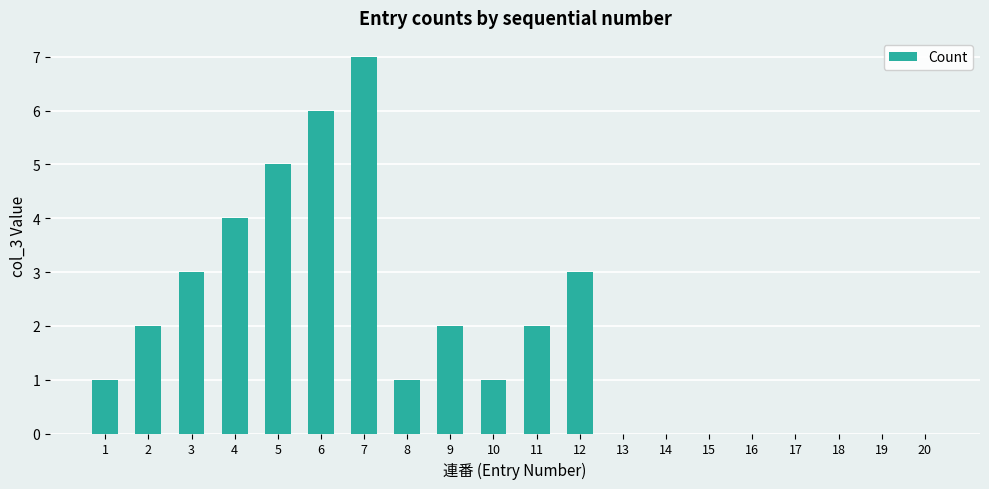

Reading left to right, extract all data points from this chart.

1=1	2=2	3=3	4=4	5=5	6=6	7=7	8=1	9=2	10=1	11=2	12=3	13=0	14=0	15=0	16=0	17=0	18=0	19=0	20=0